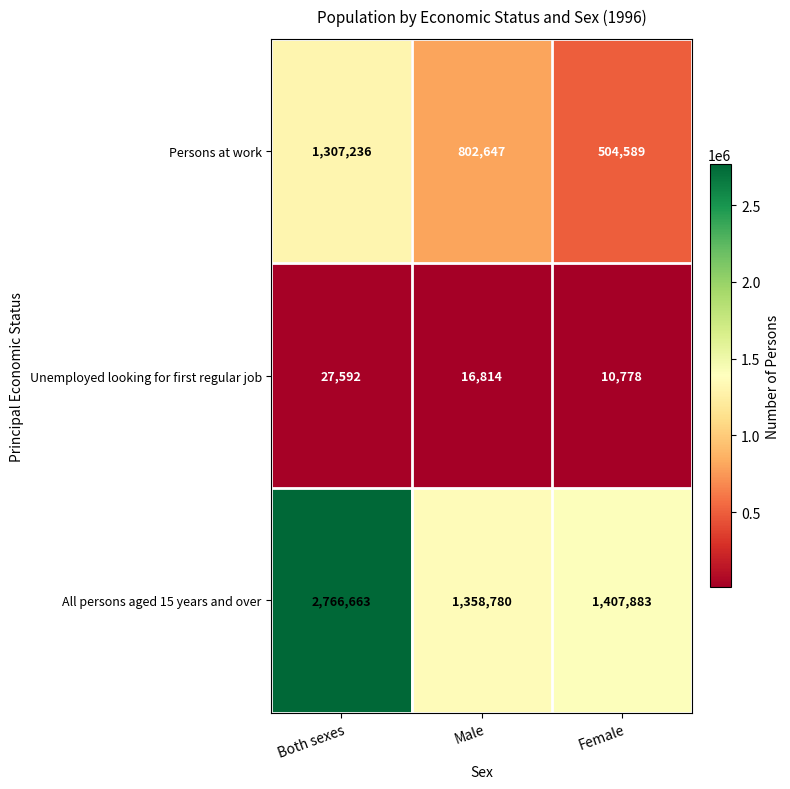

The All persons aged 15 years and over series shows 2766663 at Both sexes. True or false?

True